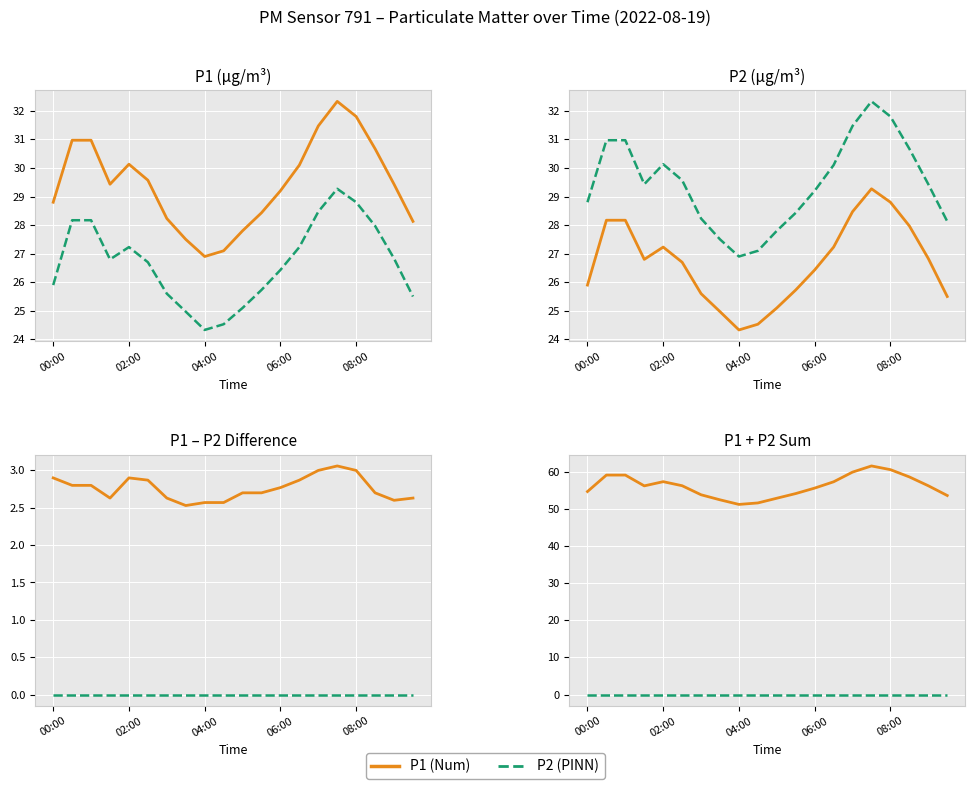

The value of P2 at 14 is 19.3. True or false?

False